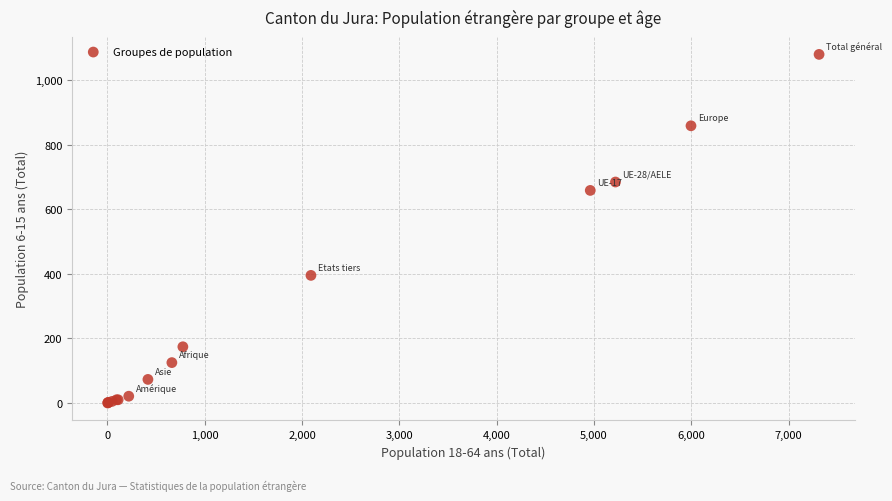

What Y value in the scatter plot is closest to 539?

658